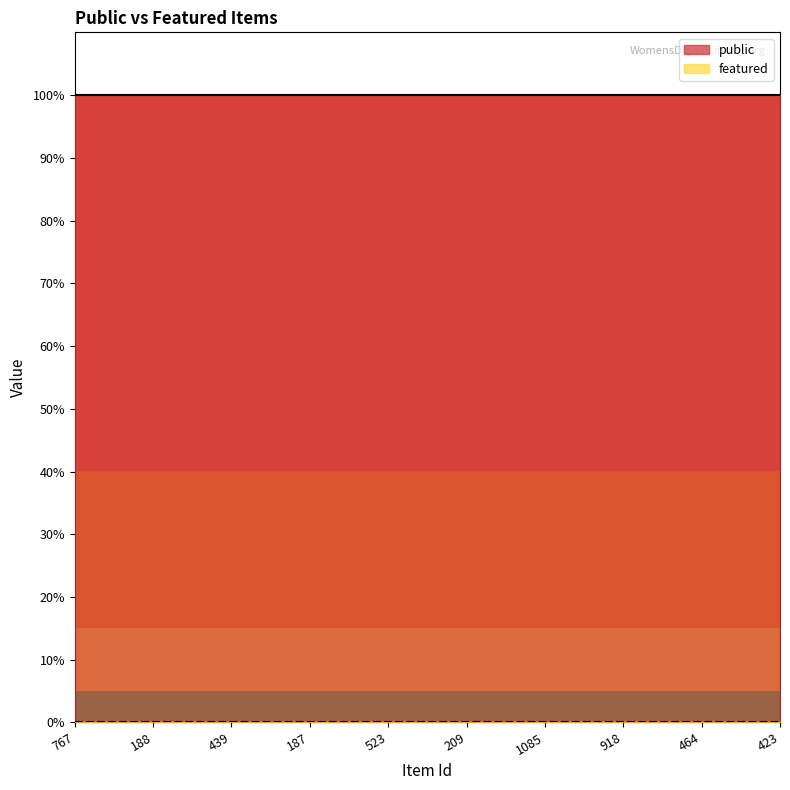

True or false: public and featured intersect in this chart.

False